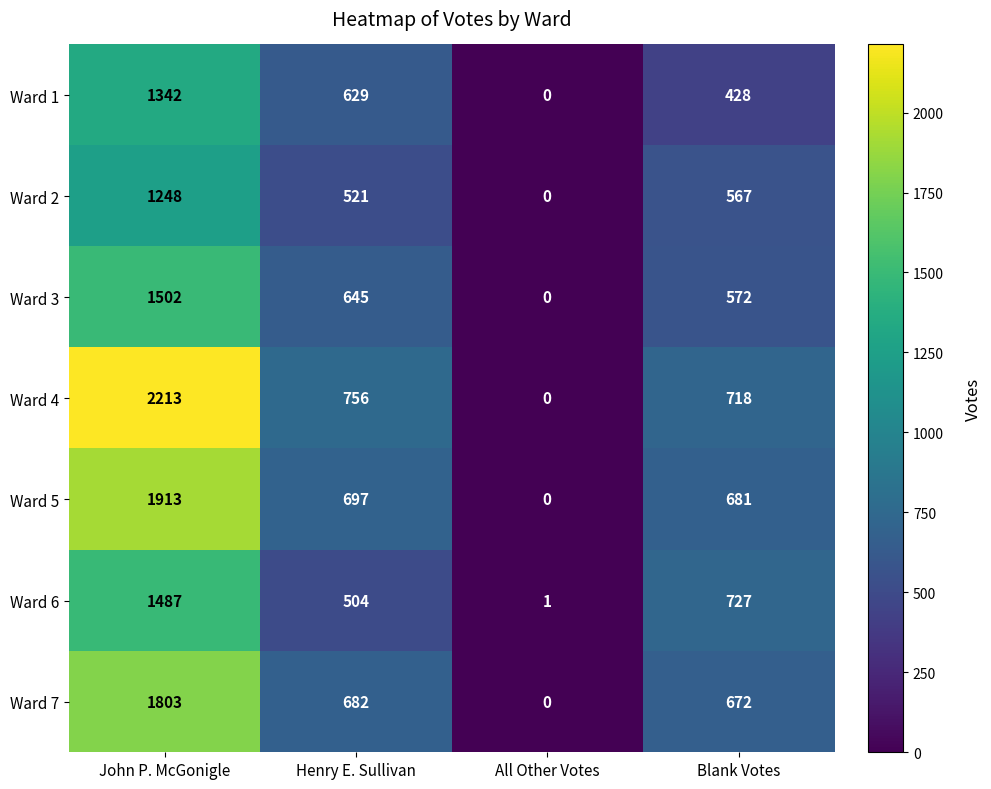

At how many categories does at least one series exceed 346?

3